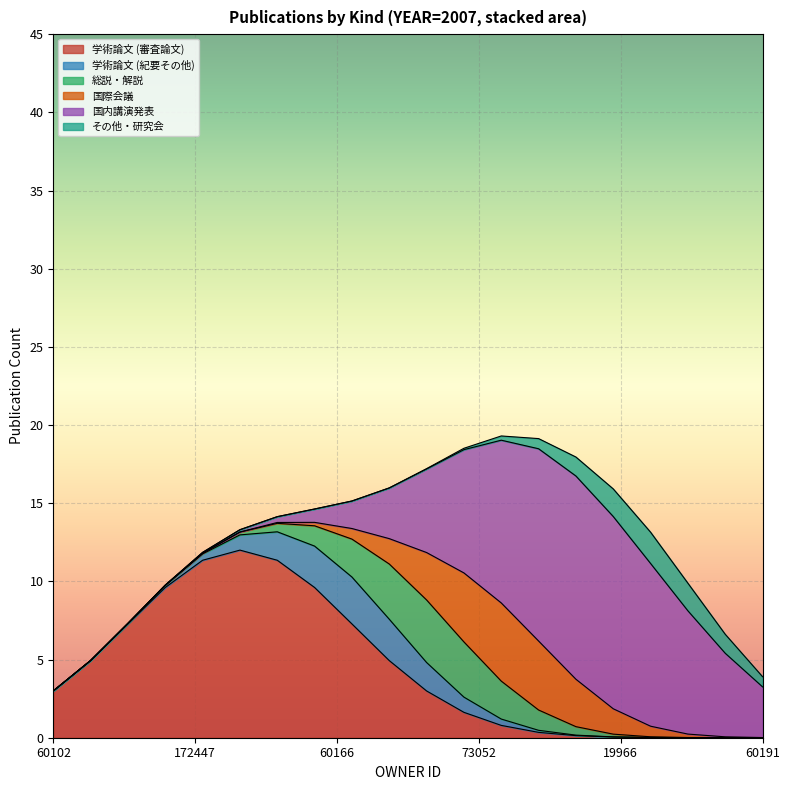

What is the highest value of the 学術論文 (審査論文) series?

12.0